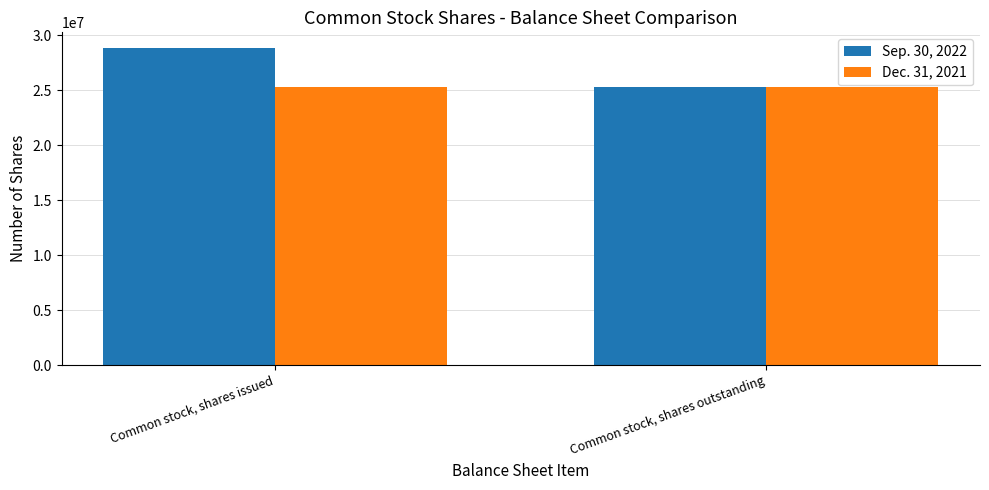

What is the label of the 1st bar from the left?

Common stock, shares issued